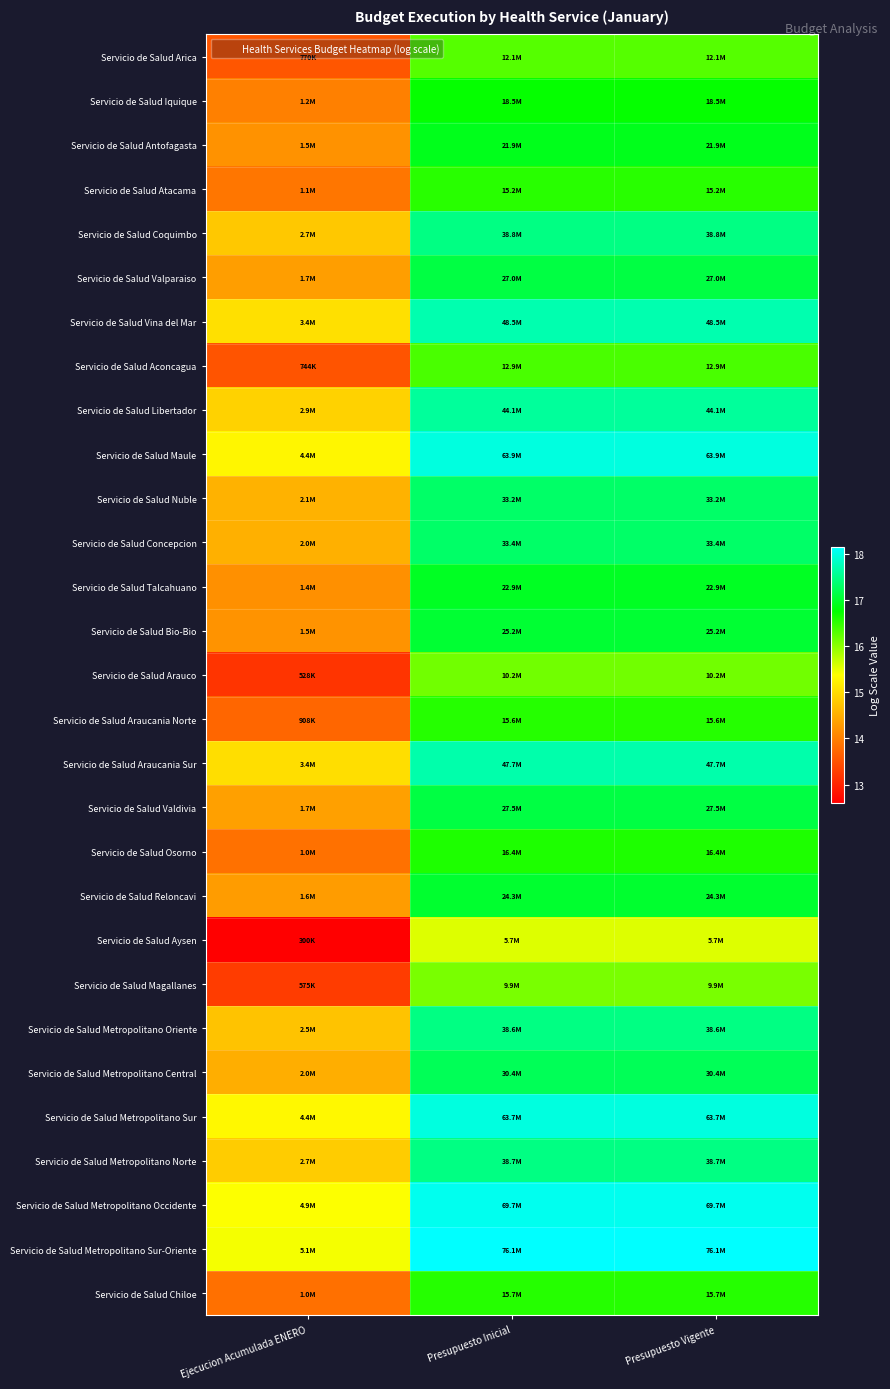

Reading left to right, what are all the values shown in this chart?

Servicio de Salud Arica: Ejecucion Acumulada ENERO=13.6	Presupuesto Inicial=16.3	Presupuesto Vigente=16.3
Servicio de Salud Iquique: Ejecucion Acumulada ENERO=14.0	Presupuesto Inicial=16.7	Presupuesto Vigente=16.7
Servicio de Salud Antofagasta: Ejecucion Acumulada ENERO=14.2	Presupuesto Inicial=16.9	Presupuesto Vigente=16.9
Servicio de Salud Atacama: Ejecucion Acumulada ENERO=13.9	Presupuesto Inicial=16.5	Presupuesto Vigente=16.5
Servicio de Salud Coquimbo: Ejecucion Acumulada ENERO=14.8	Presupuesto Inicial=17.5	Presupuesto Vigente=17.5
Servicio de Salud Valparaiso: Ejecucion Acumulada ENERO=14.3	Presupuesto Inicial=17.1	Presupuesto Vigente=17.1
Servicio de Salud Vina del Mar: Ejecucion Acumulada ENERO=15.0	Presupuesto Inicial=17.7	Presupuesto Vigente=17.7
Servicio de Salud Aconcagua: Ejecucion Acumulada ENERO=13.5	Presupuesto Inicial=16.4	Presupuesto Vigente=16.4
Servicio de Salud Libertador: Ejecucion Acumulada ENERO=14.9	Presupuesto Inicial=17.6	Presupuesto Vigente=17.6
Servicio de Salud Maule: Ejecucion Acumulada ENERO=15.3	Presupuesto Inicial=18.0	Presupuesto Vigente=18.0
Servicio de Salud Nuble: Ejecucion Acumulada ENERO=14.5	Presupuesto Inicial=17.3	Presupuesto Vigente=17.3
Servicio de Salud Concepcion: Ejecucion Acumulada ENERO=14.5	Presupuesto Inicial=17.3	Presupuesto Vigente=17.3
Servicio de Salud Talcahuano: Ejecucion Acumulada ENERO=14.2	Presupuesto Inicial=16.9	Presupuesto Vigente=16.9
Servicio de Salud Bio-Bio: Ejecucion Acumulada ENERO=14.2	Presupuesto Inicial=17.0	Presupuesto Vigente=17.0
Servicio de Salud Arauco: Ejecucion Acumulada ENERO=13.2	Presupuesto Inicial=16.1	Presupuesto Vigente=16.1
Servicio de Salud Araucania Norte: Ejecucion Acumulada ENERO=13.7	Presupuesto Inicial=16.6	Presupuesto Vigente=16.6
Servicio de Salud Araucania Sur: Ejecucion Acumulada ENERO=15.0	Presupuesto Inicial=17.7	Presupuesto Vigente=17.7
Servicio de Salud Valdivia: Ejecucion Acumulada ENERO=14.4	Presupuesto Inicial=17.1	Presupuesto Vigente=17.1
Servicio de Salud Osorno: Ejecucion Acumulada ENERO=13.9	Presupuesto Inicial=16.6	Presupuesto Vigente=16.6
Servicio de Salud Reloncavi: Ejecucion Acumulada ENERO=14.3	Presupuesto Inicial=17.0	Presupuesto Vigente=17.0
Servicio de Salud Aysen: Ejecucion Acumulada ENERO=12.6	Presupuesto Inicial=15.6	Presupuesto Vigente=15.6
Servicio de Salud Magallanes: Ejecucion Acumulada ENERO=13.3	Presupuesto Inicial=16.1	Presupuesto Vigente=16.1
Servicio de Salud Metropolitano Oriente: Ejecucion Acumulada ENERO=14.7	Presupuesto Inicial=17.5	Presupuesto Vigente=17.5
Servicio de Salud Metropolitano Central: Ejecucion Acumulada ENERO=14.5	Presupuesto Inicial=17.2	Presupuesto Vigente=17.2
Servicio de Salud Metropolitano Sur: Ejecucion Acumulada ENERO=15.3	Presupuesto Inicial=18.0	Presupuesto Vigente=18.0
Servicio de Salud Metropolitano Norte: Ejecucion Acumulada ENERO=14.8	Presupuesto Inicial=17.5	Presupuesto Vigente=17.5
Servicio de Salud Metropolitano Occidente: Ejecucion Acumulada ENERO=15.4	Presupuesto Inicial=18.1	Presupuesto Vigente=18.1
Servicio de Salud Metropolitano Sur-Oriente: Ejecucion Acumulada ENERO=15.4	Presupuesto Inicial=18.1	Presupuesto Vigente=18.1
Servicio de Salud Chiloe: Ejecucion Acumulada ENERO=13.8	Presupuesto Inicial=16.6	Presupuesto Vigente=16.6